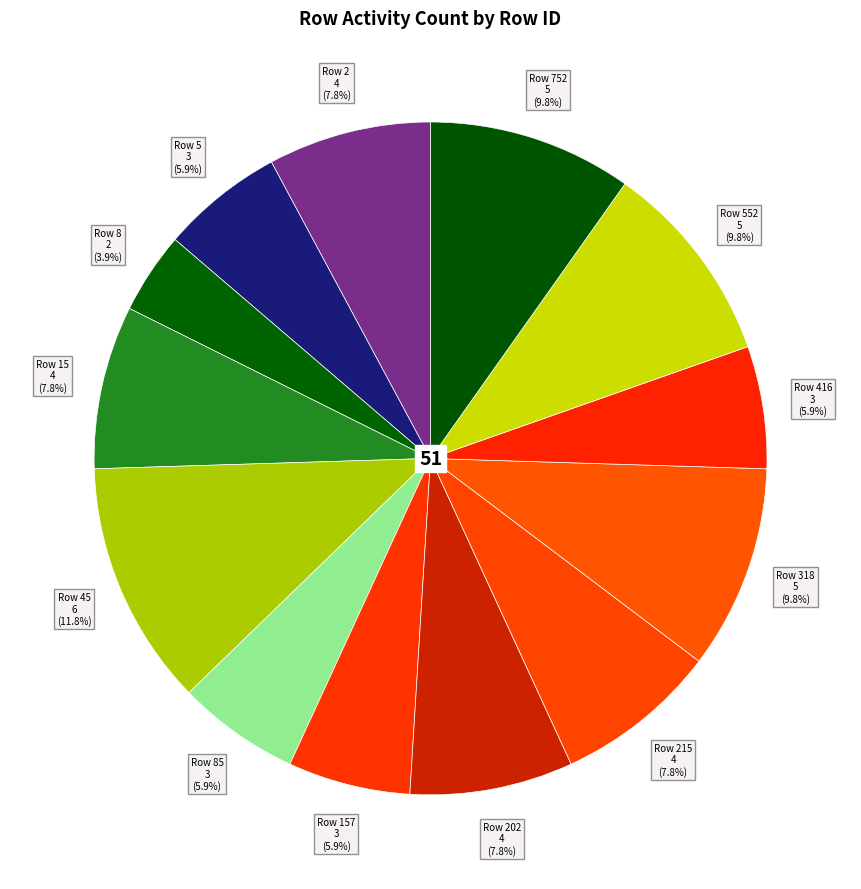

Does any single category account for the majority?

No